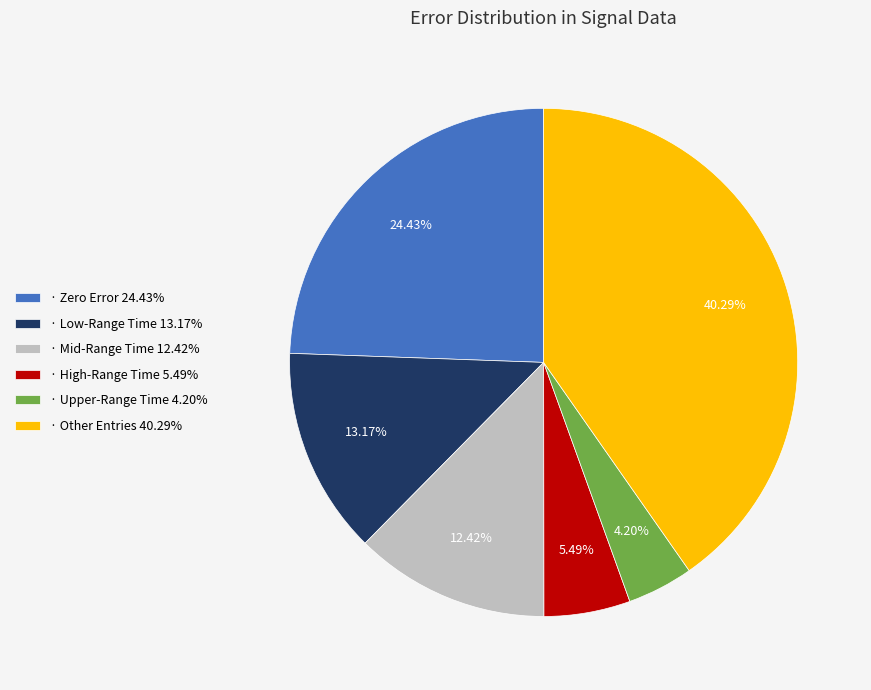

How many slices are in this pie chart?

6